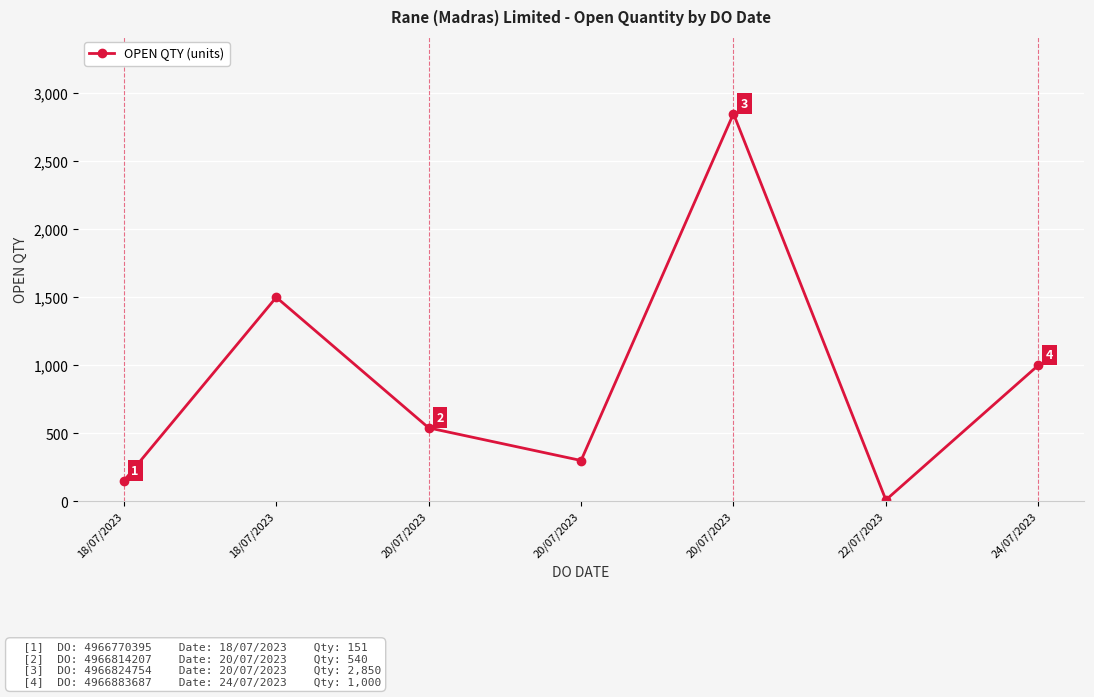

How many lines are shown in the chart?

1